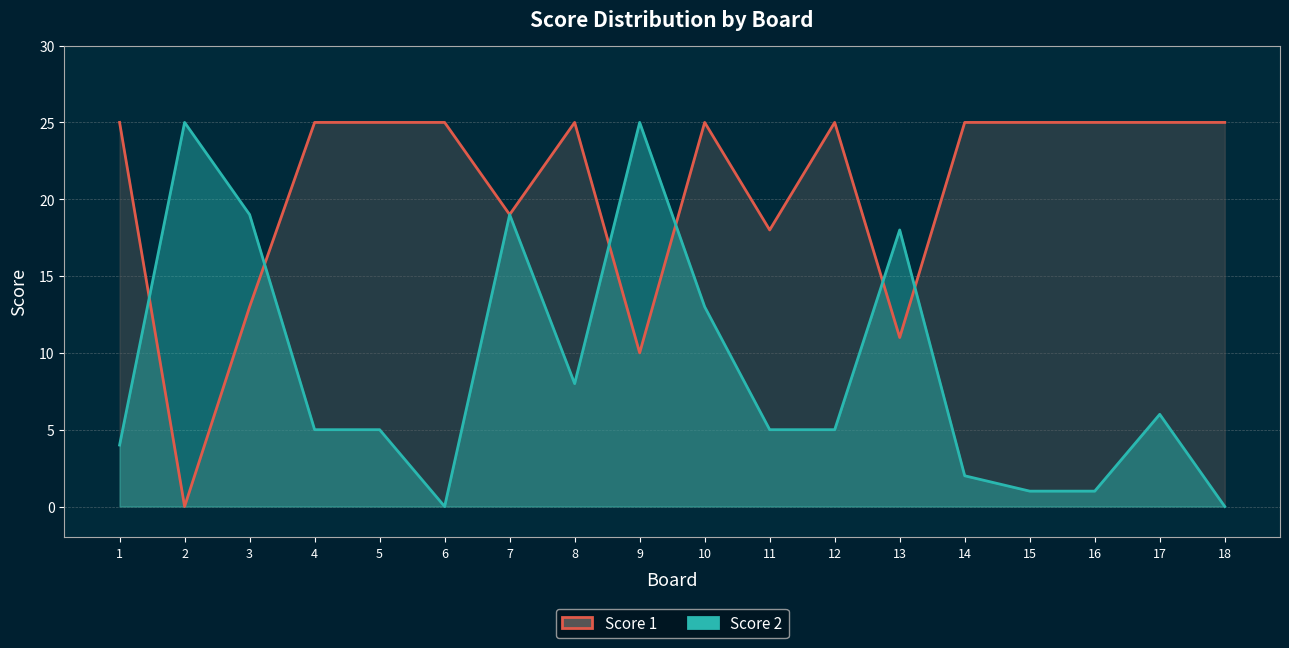

The Score 1 series shows 3 at 13. True or false?

False